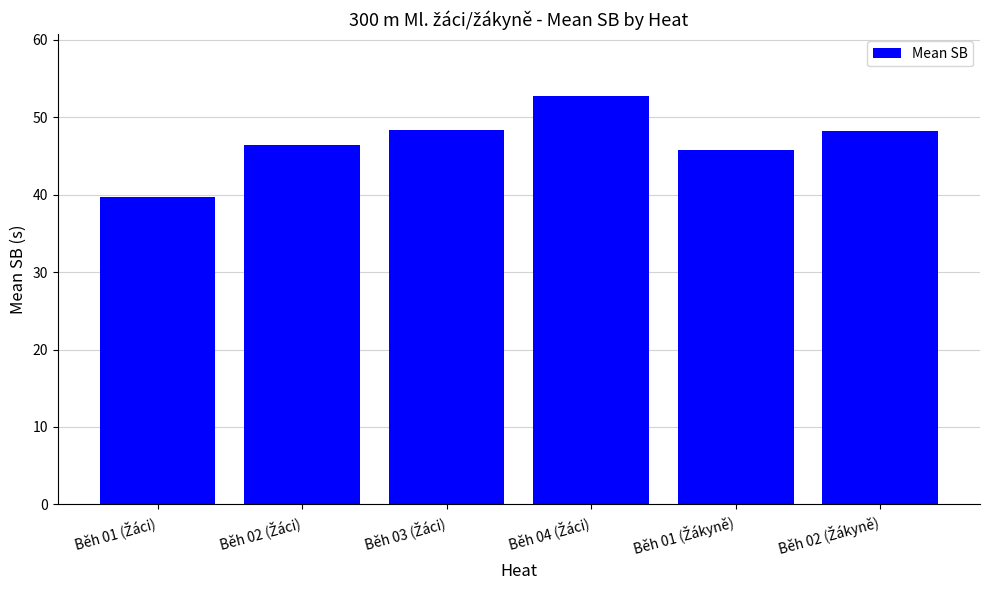

Are the bars horizontal?

No